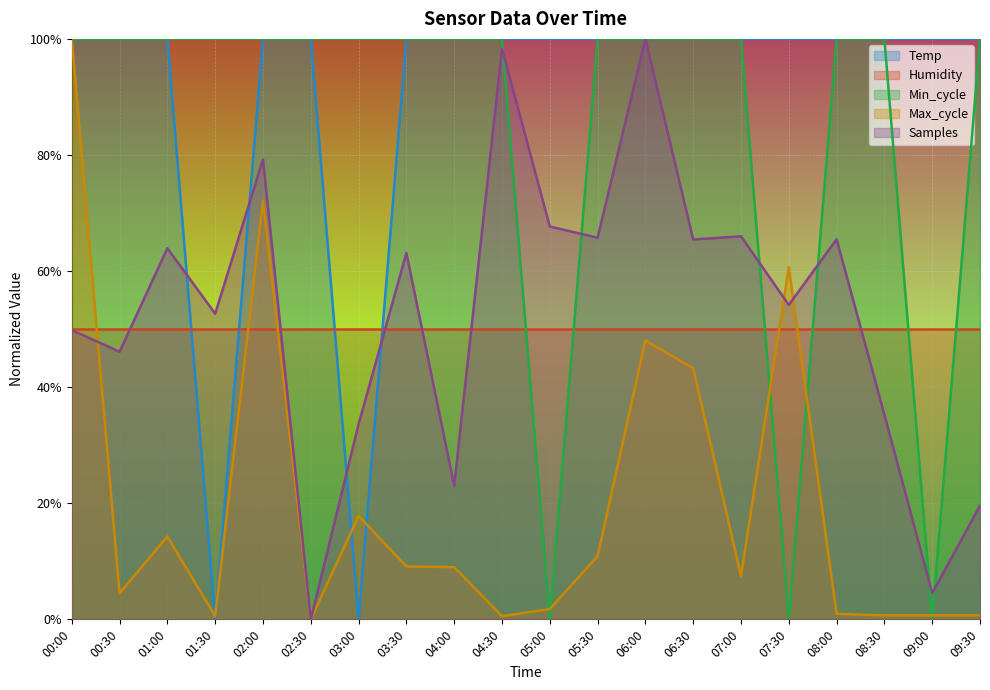

How many values in the Temp series are below 1?

2